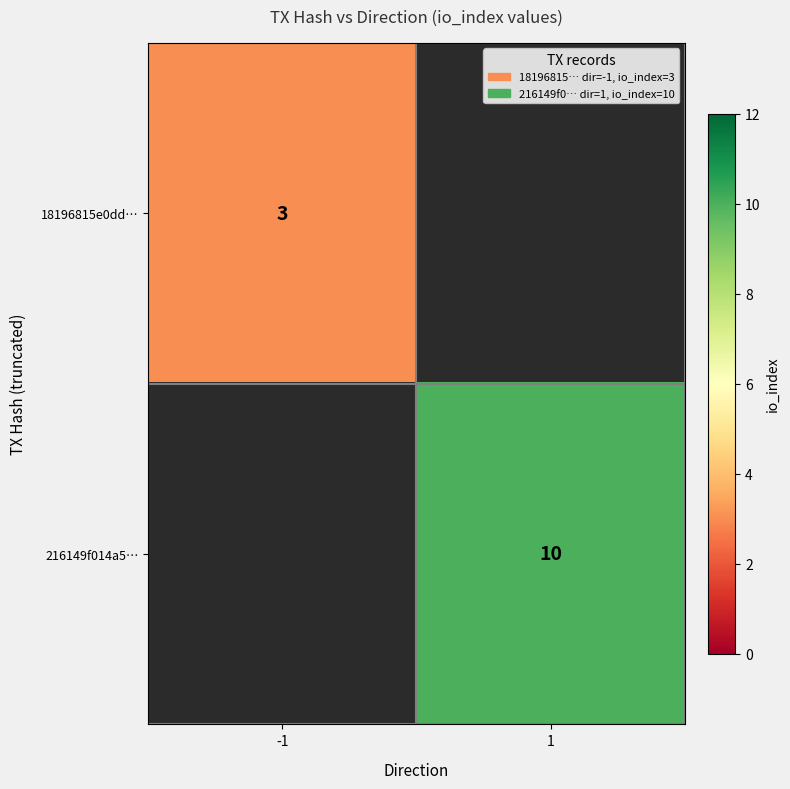

The 18196815e0dd… series shows 3 at -1. True or false?

True